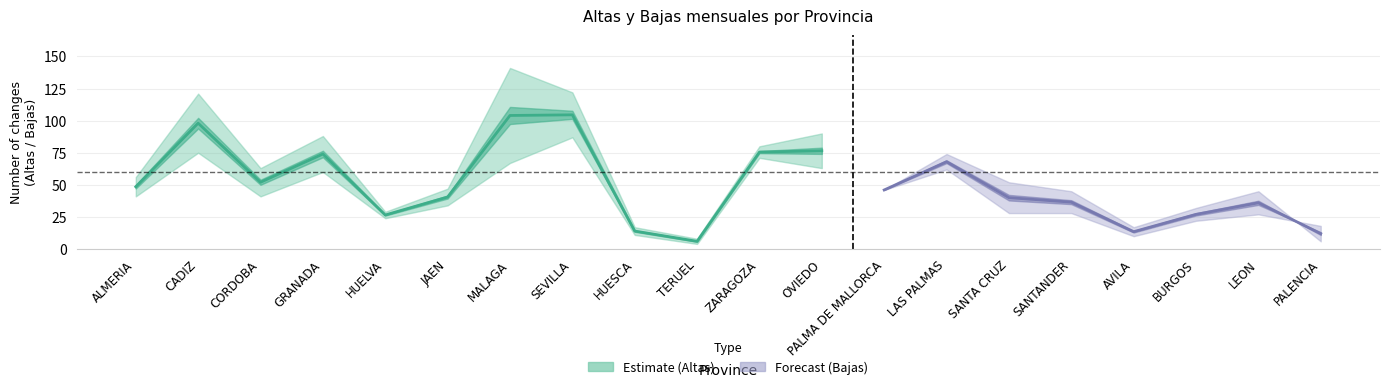

Is the value of Bajas at ZARAGOZA greater than the value of Altas at SEVILLA?

No